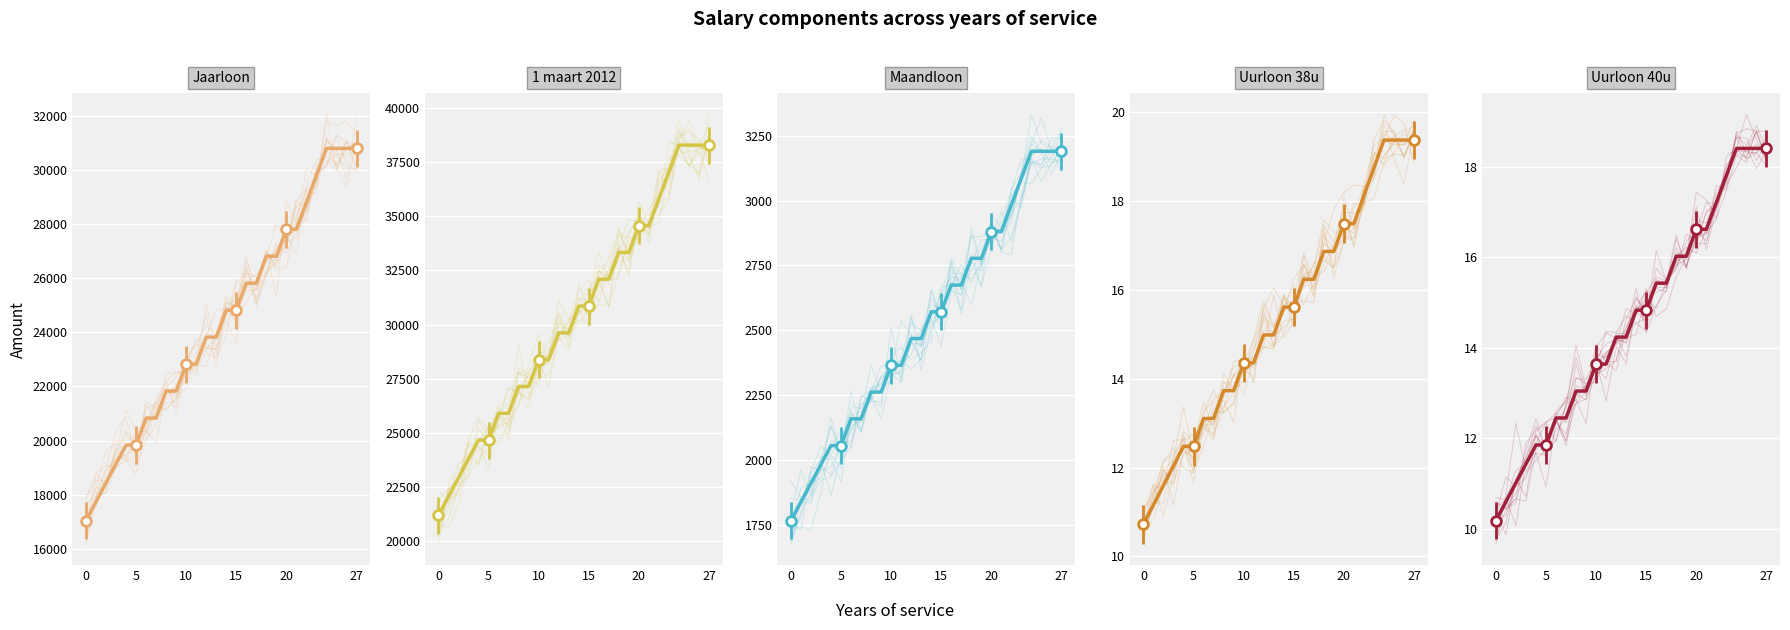

What is the smallest value displayed?

10.2